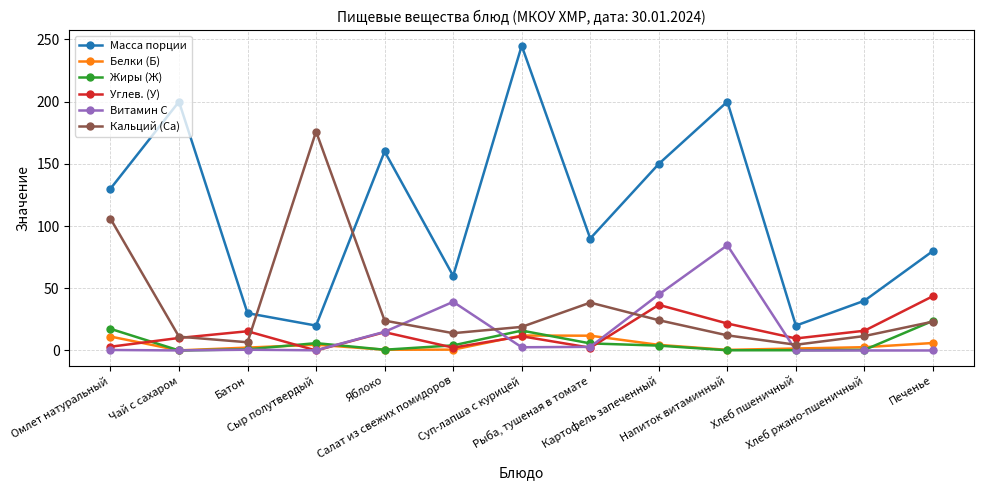

Which series has the largest range (max minus min)?

Масса порции